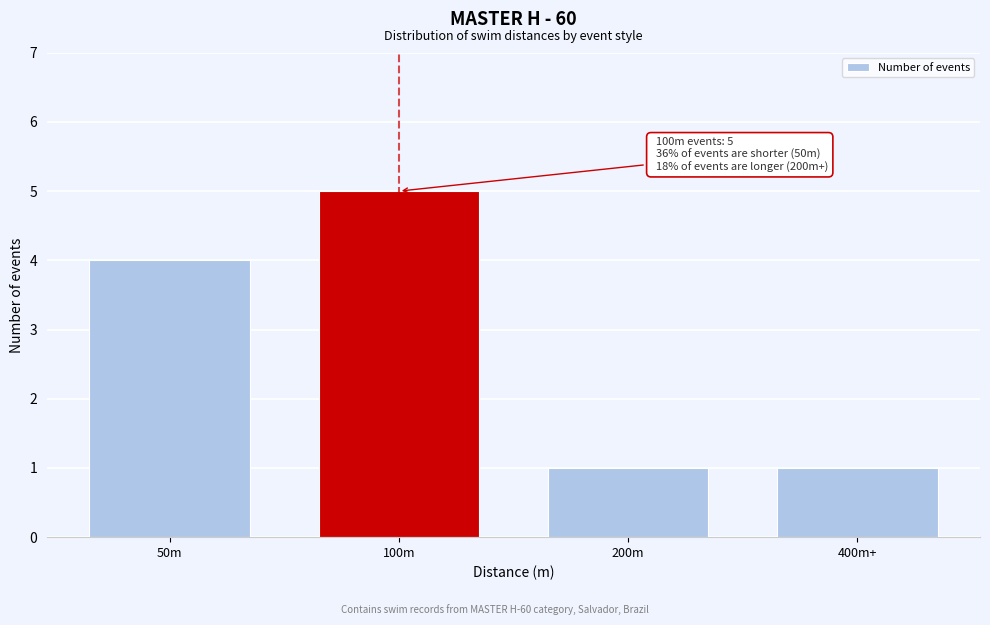

Reading right to left, extract all data points from this chart.

400m+=1	200m=1	100m=5	50m=4